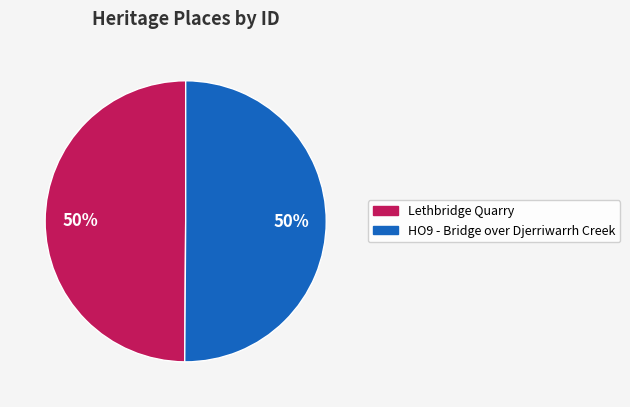

Do Lethbridge Quarry and HO9 - Bridge over Djerriwarrh Creek together represent more than half of the pie?

Yes